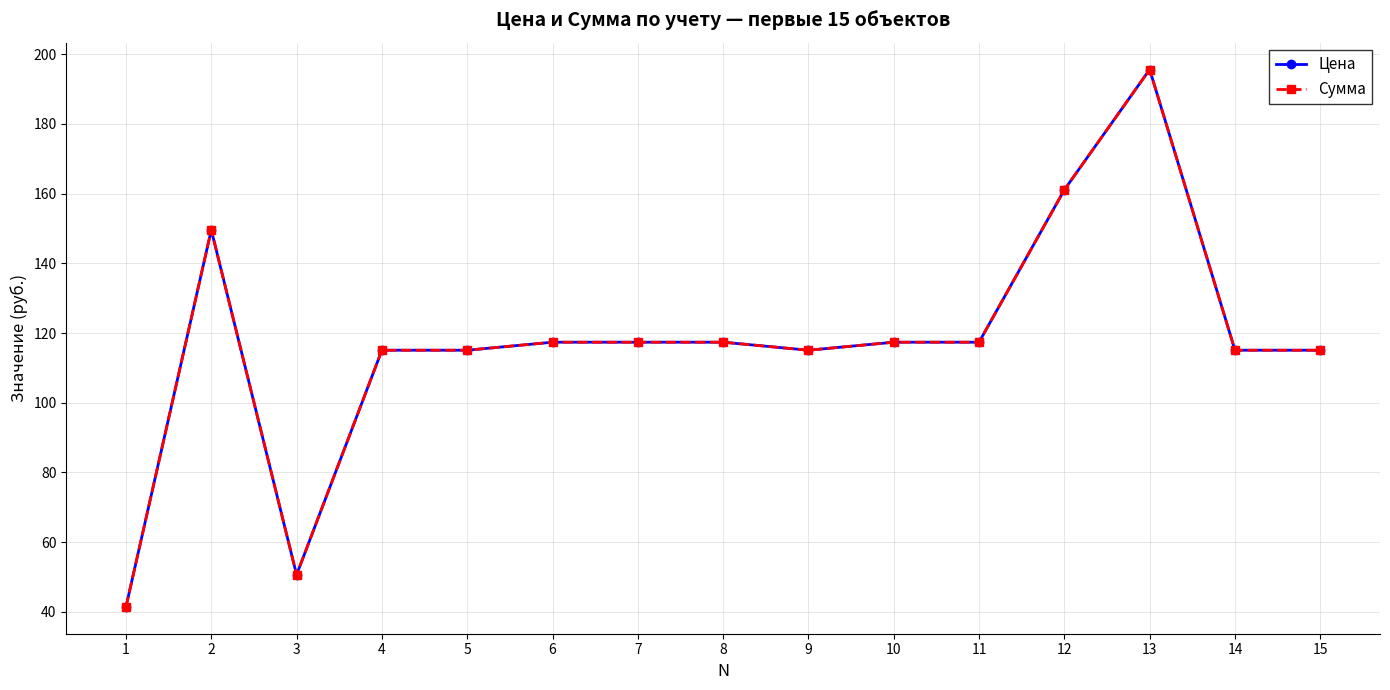

How many distinct data groups are displayed?

2